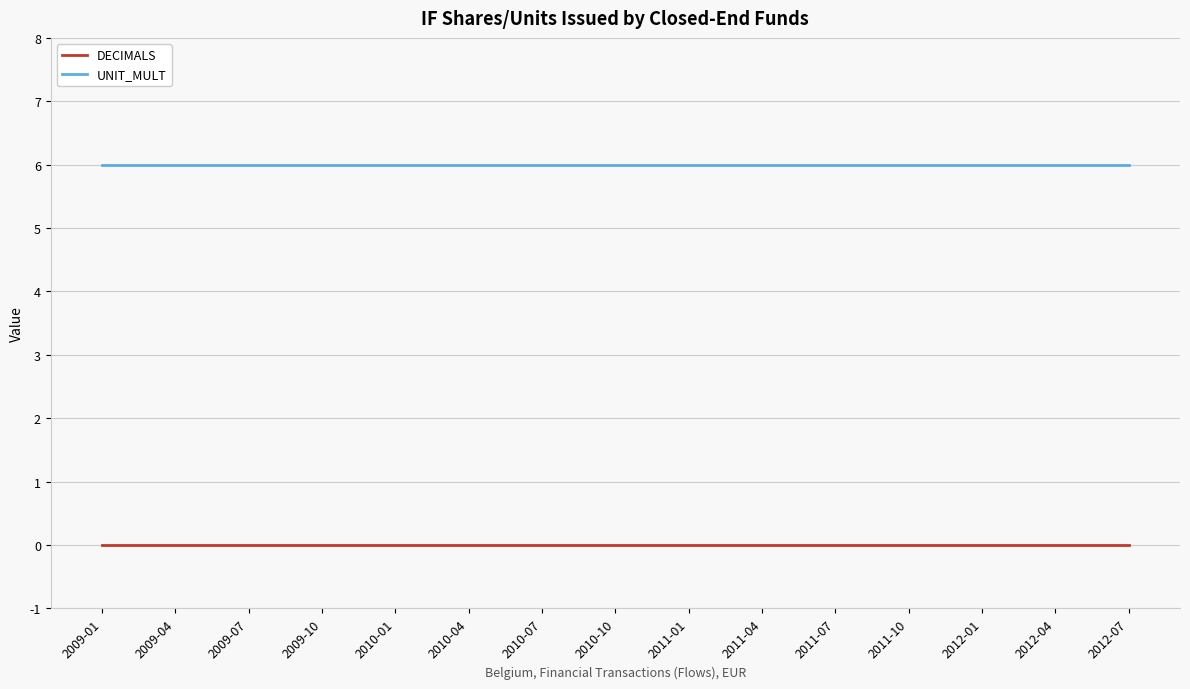

True or false: UNIT_MULT and DECIMALS cross at least once.

False